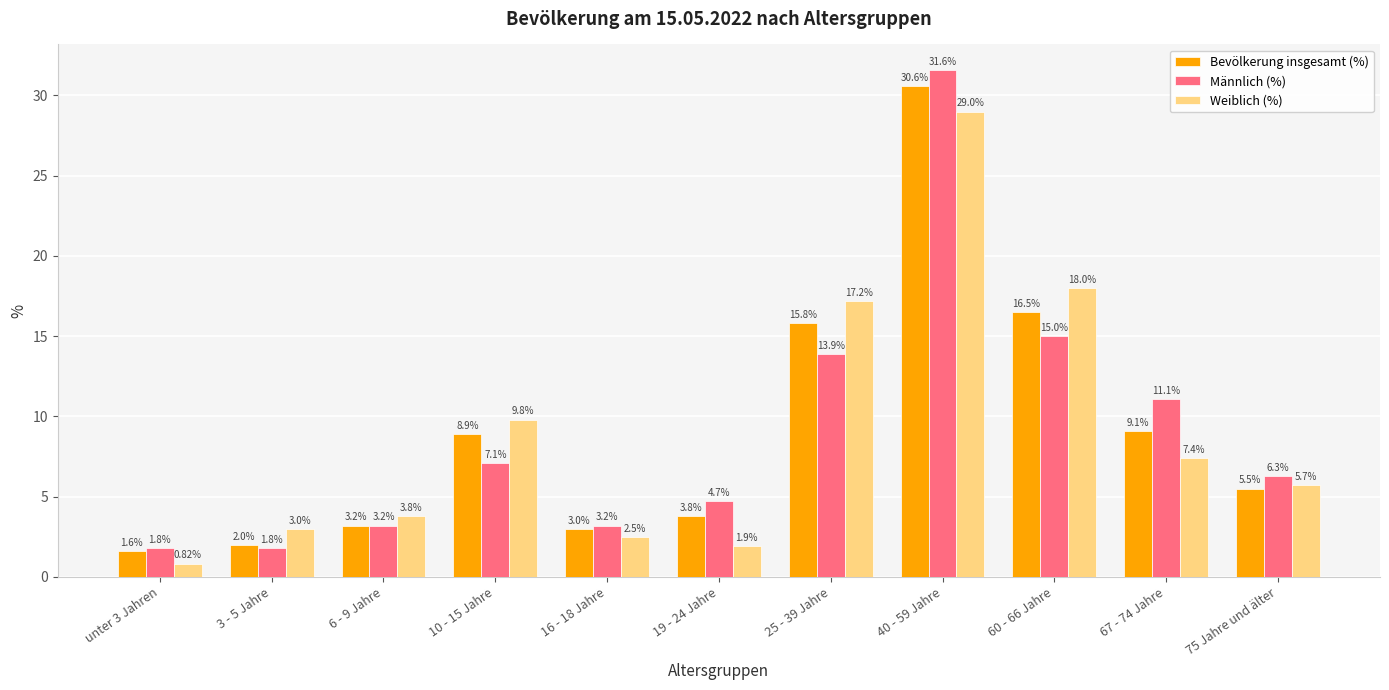

What is the label of the 1st bar from the left?

unter 3 Jahren